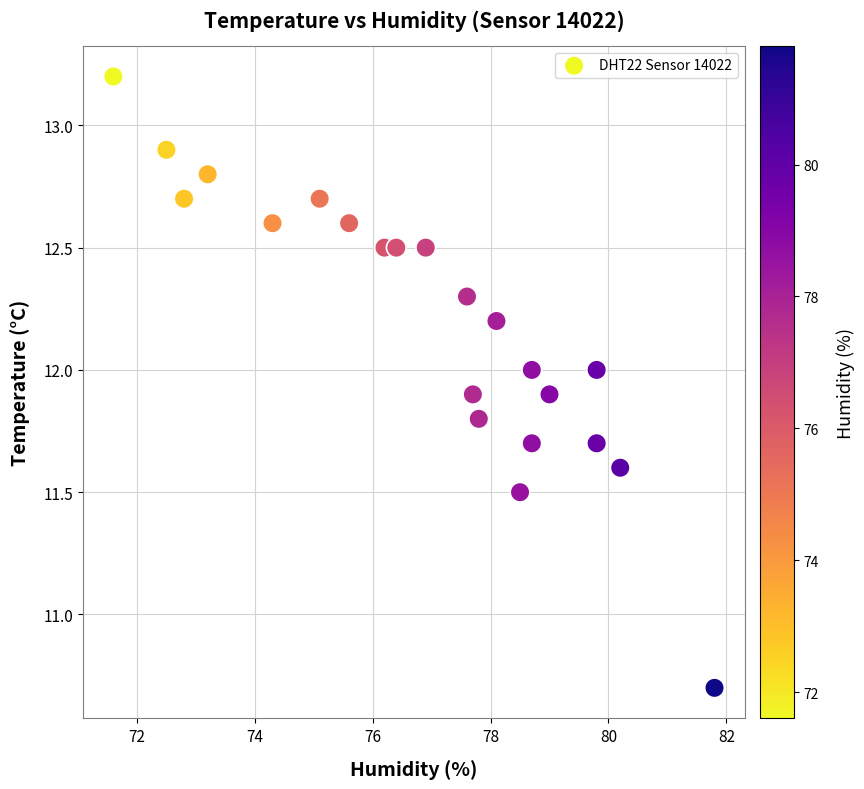

What Y value in the scatter plot is closest to 11?

10.7